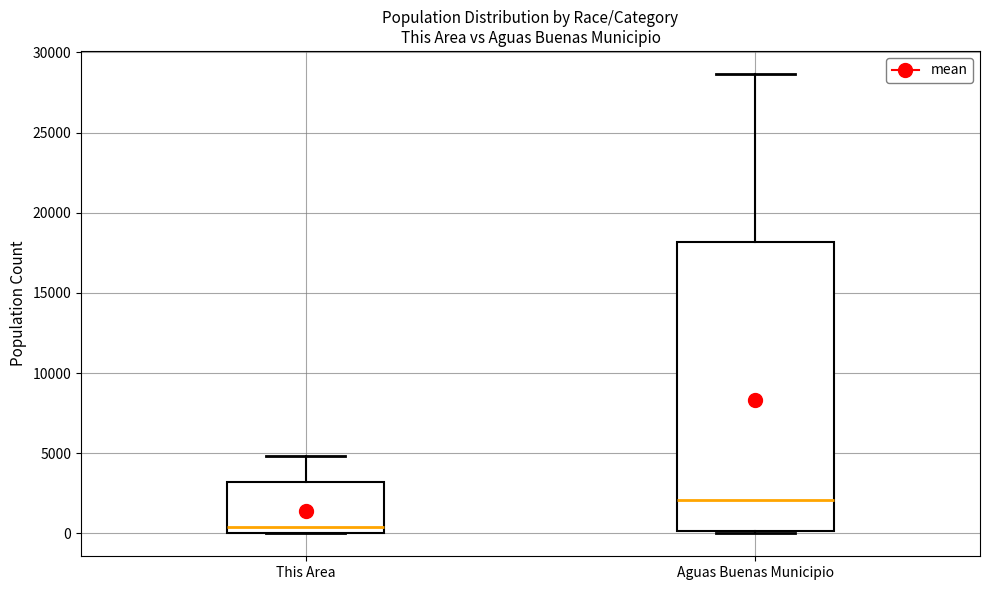

Which box has the highest median line?

Aguas Buenas Municipio